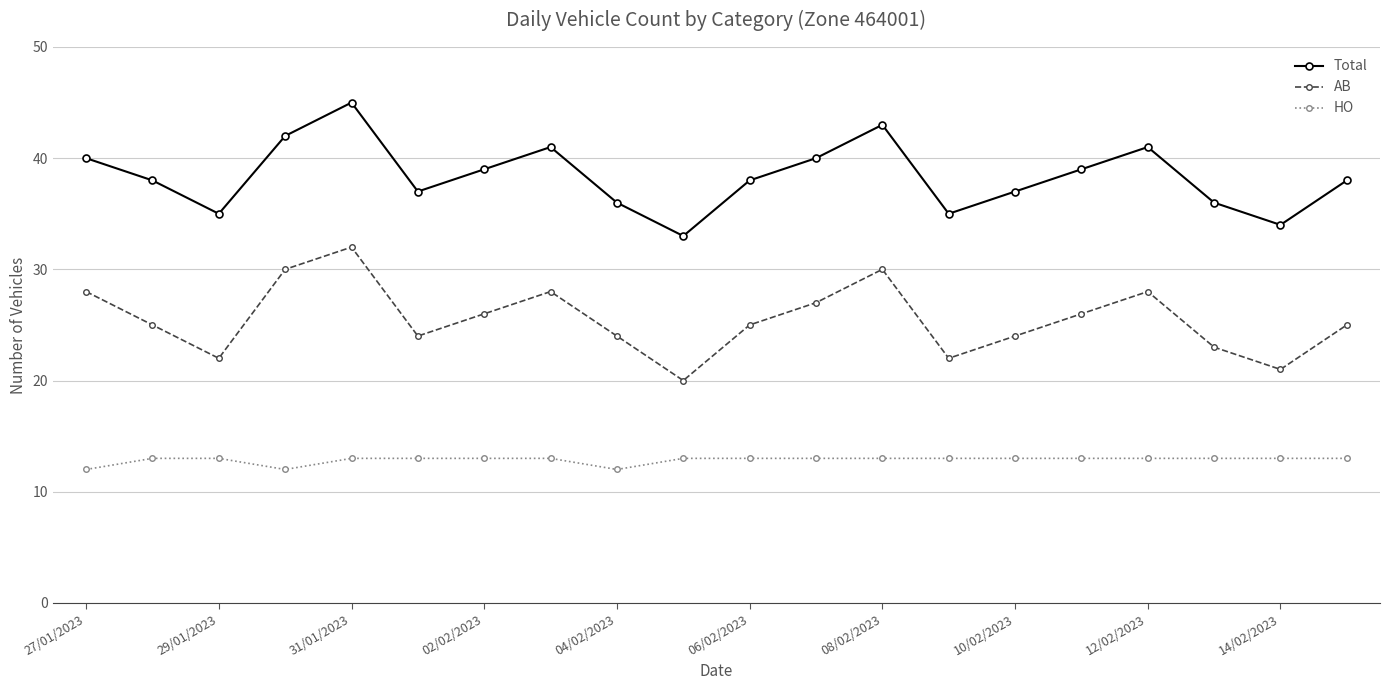

Which series has the largest total across all categories?

Total